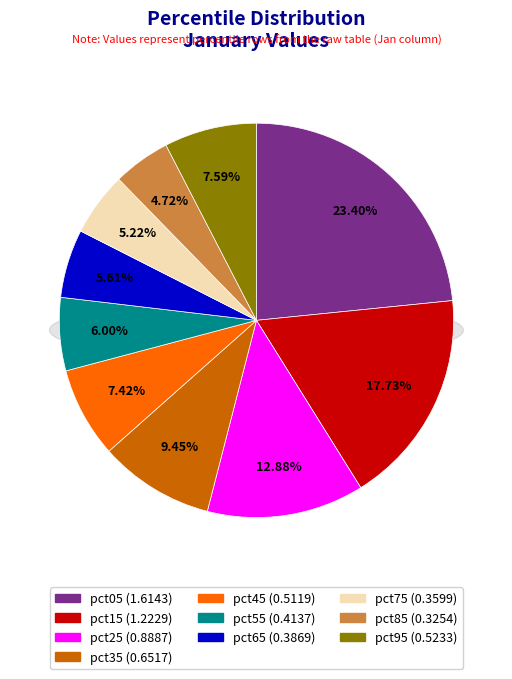

How many segments does this pie chart have?

10